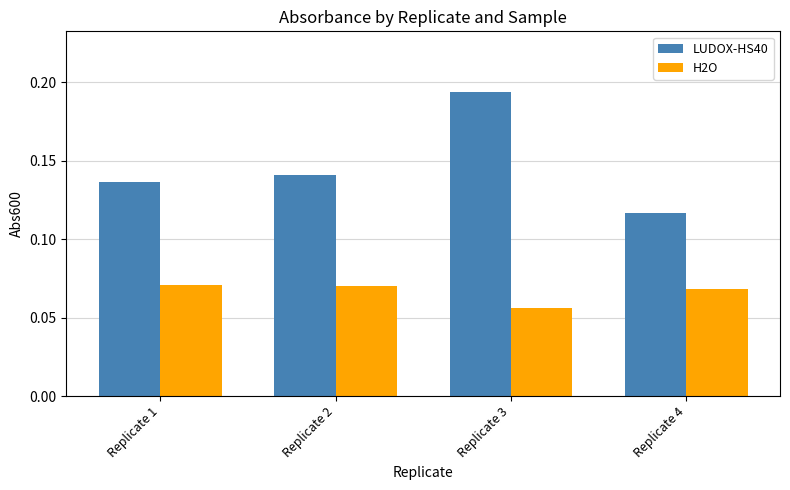

What is the sum of the LUDOX-HS40 values at Replicate 1 and Replicate 2?

0.3